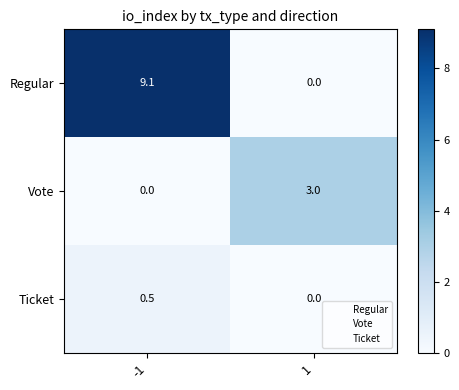

Rank the series at -1 from lowest to highest value.

Vote, Ticket, Regular